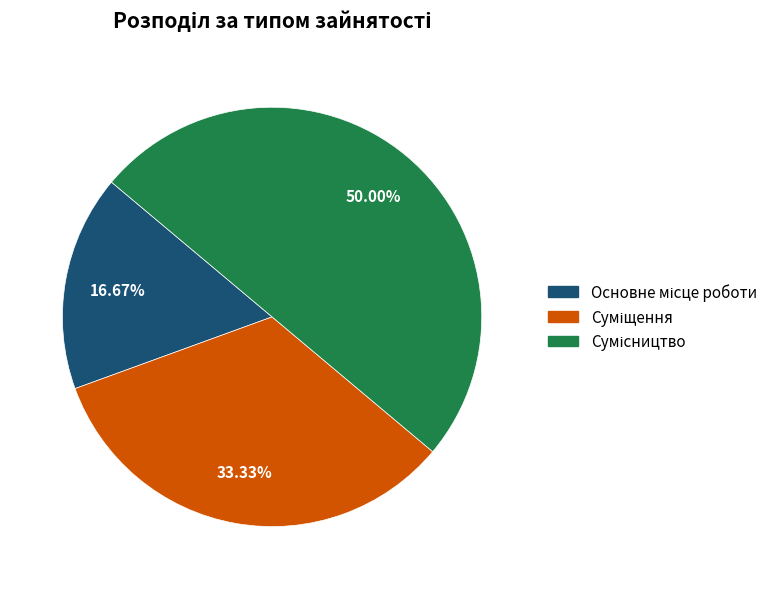

True or false: Основне місце роботи accounts for 17% of the total.

True